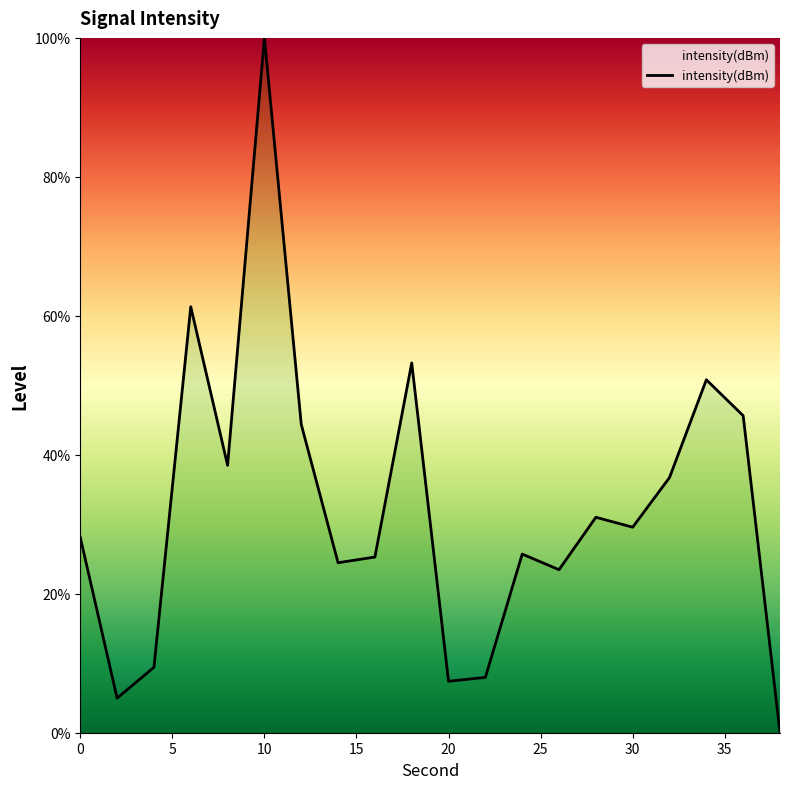

What is the difference between the maximum and minimum values?

100.0